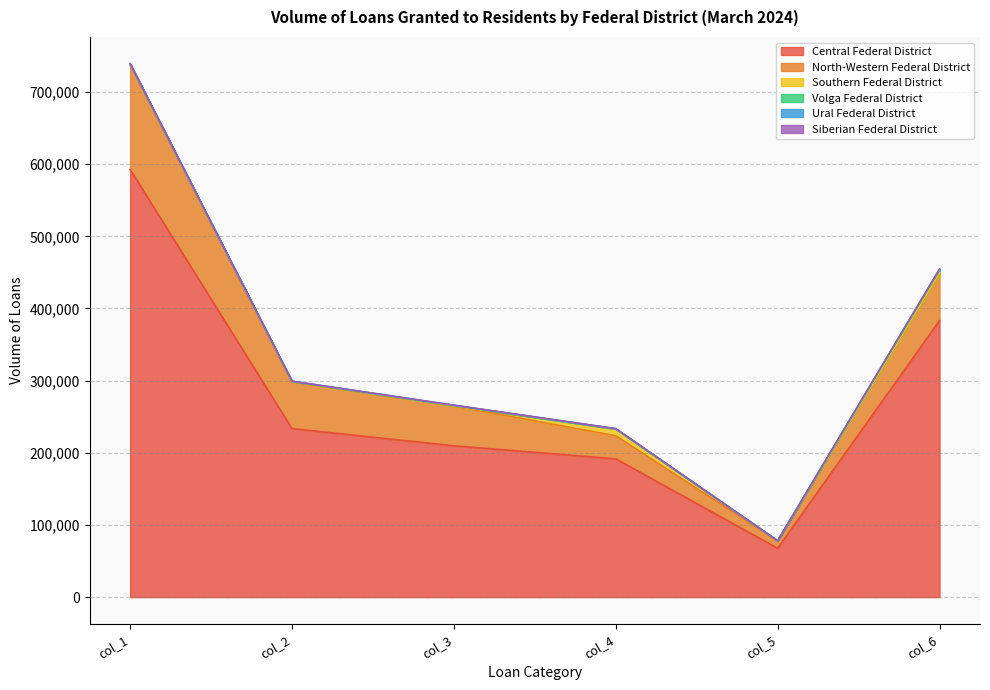

Count the number of categories in the chart.

6